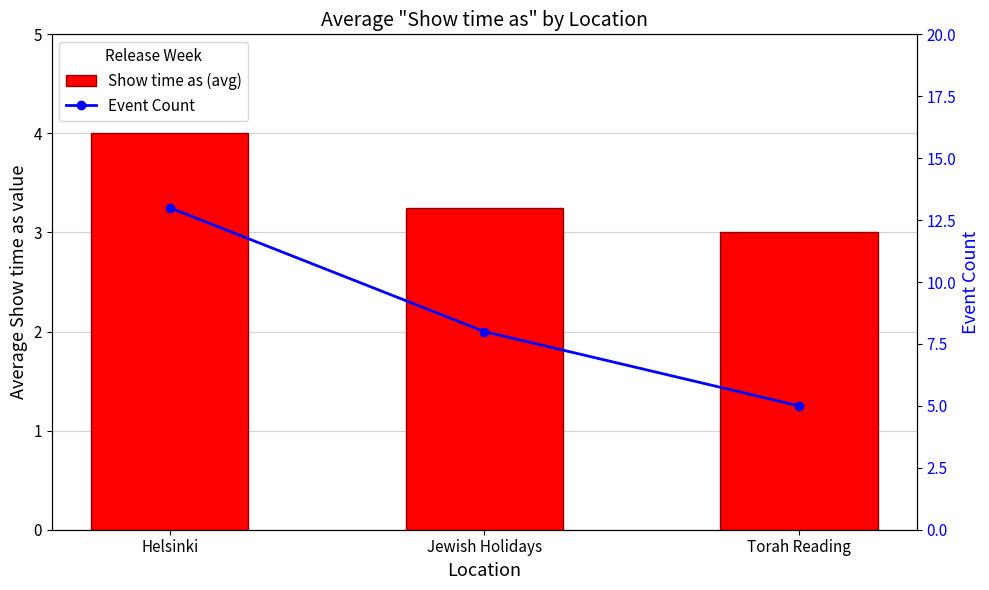

How many series are shown in this chart?

2